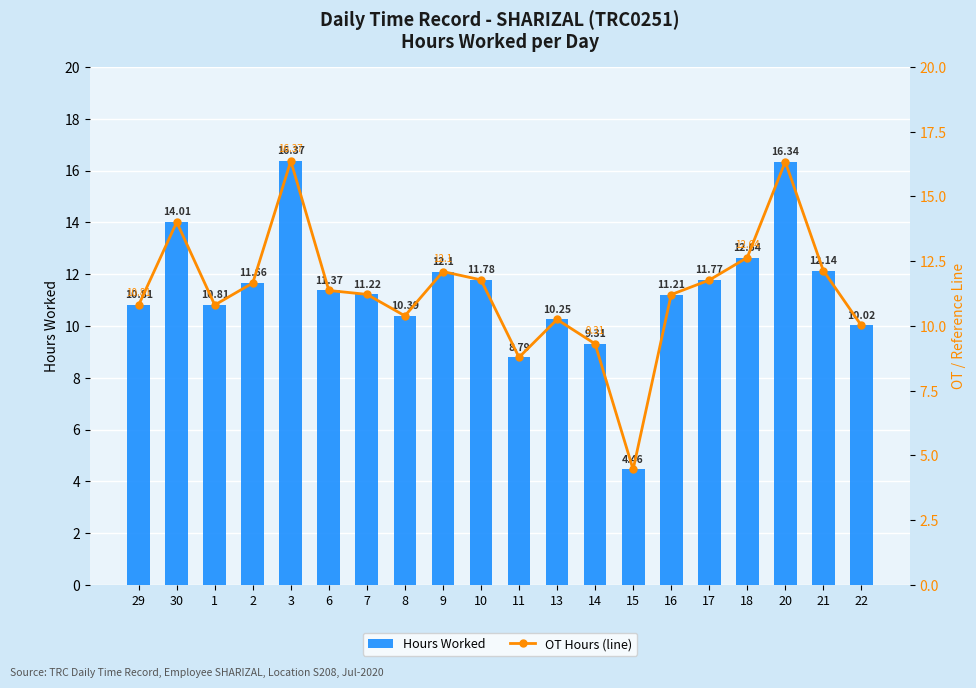

What is the sum of the OT Hours (line) values at 30 and 18?

26.6